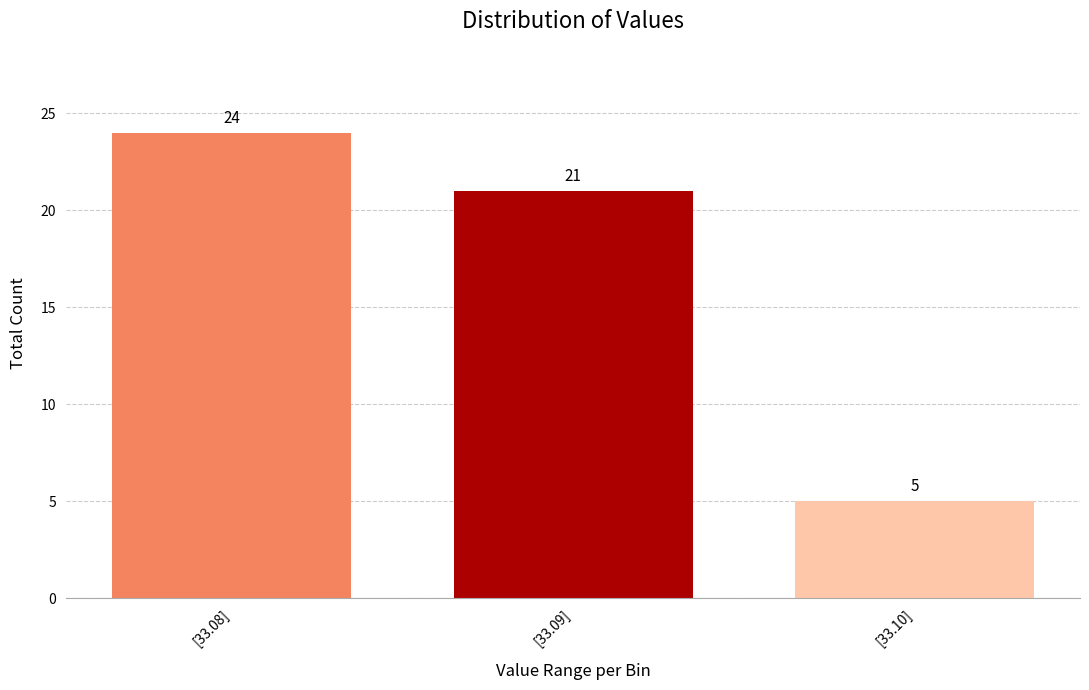

Reading left to right, extract all data points from this chart.

24	21	5